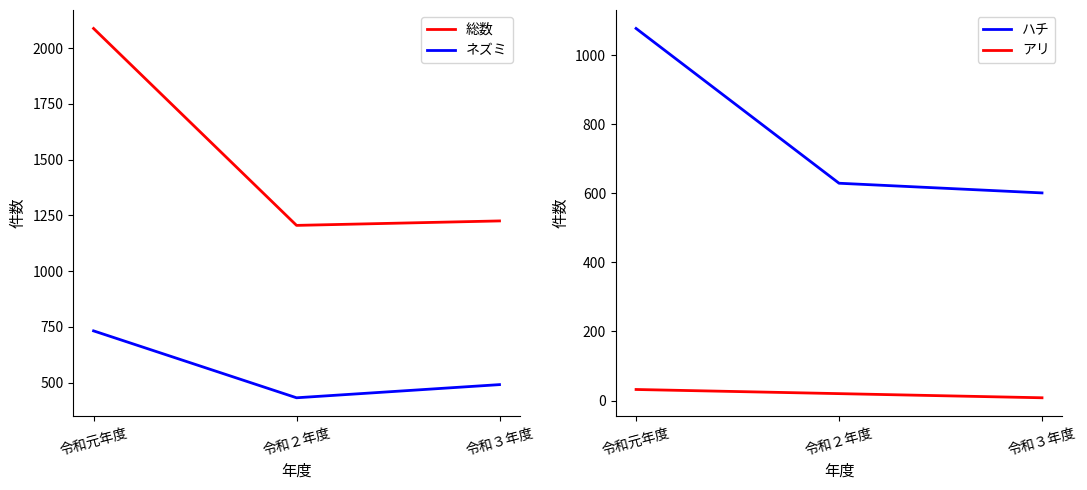

Rank the series by their maximum value, from lowest to highest.

アリ, ネズミ, ハチ, 総数